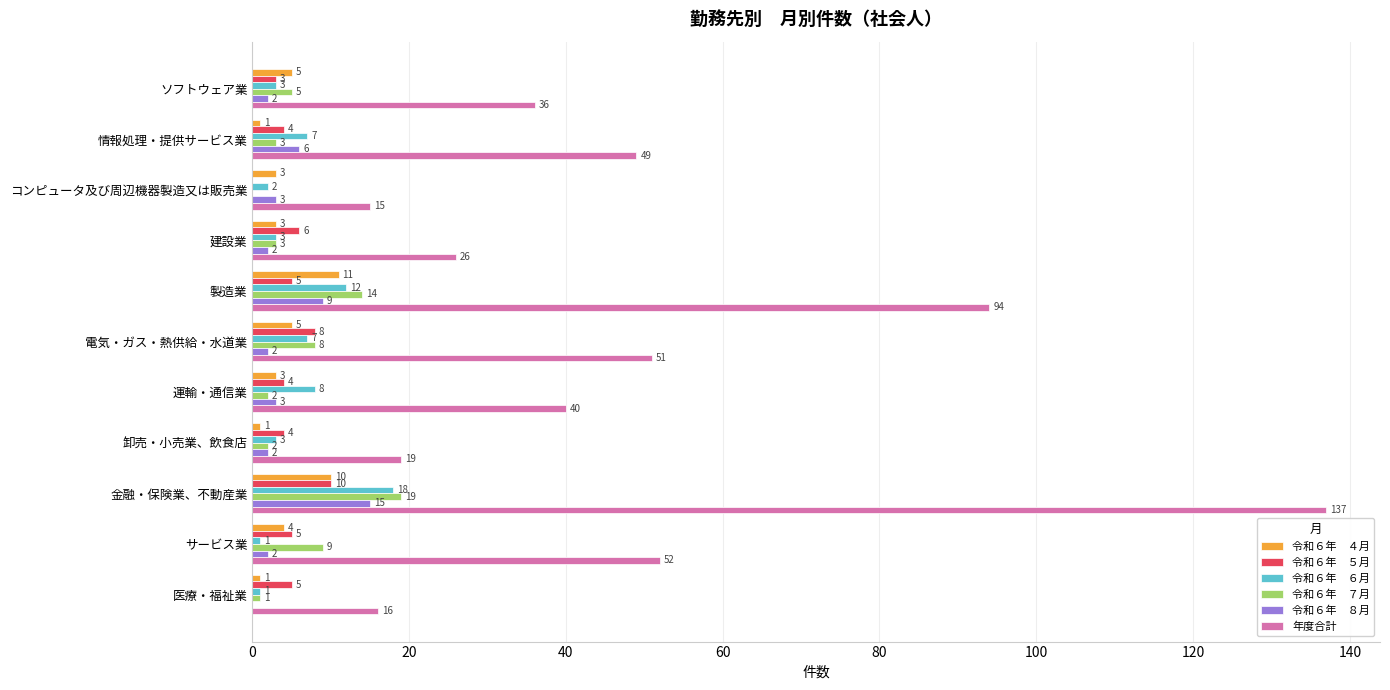

Which category has the highest value across all series?

金融・保険業、不動産業